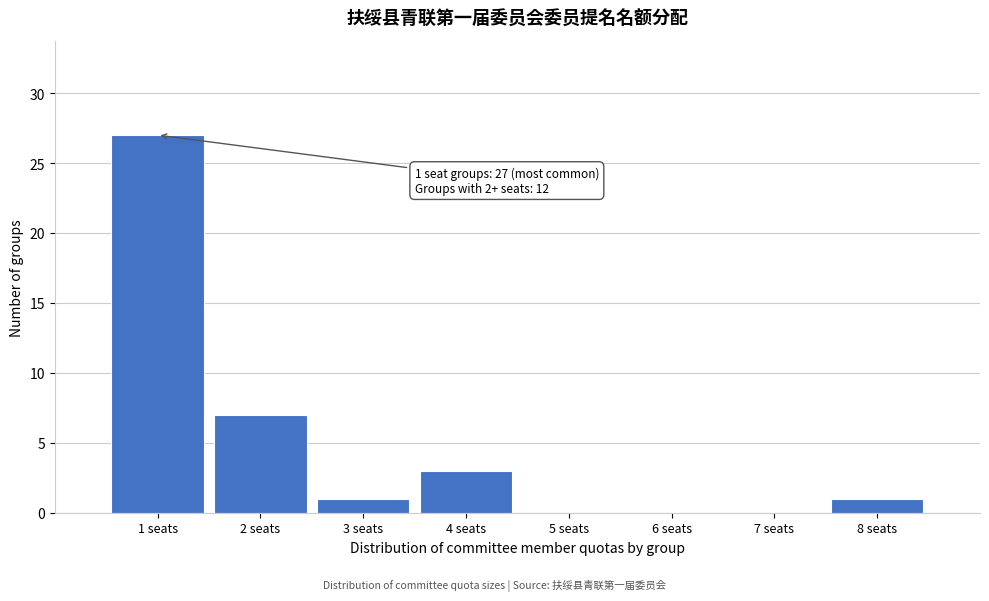

Over which range of the x-axis is the bar tallest?

0.5 to 1.5